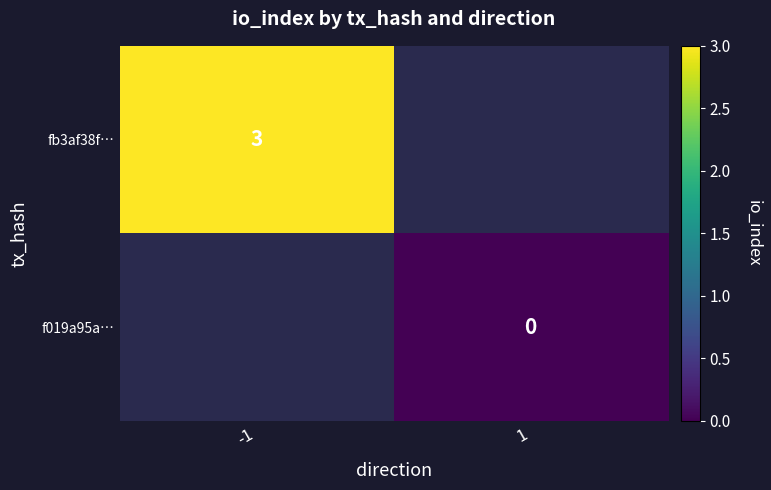

The fb3af38f… series shows 3 at -1. True or false?

True